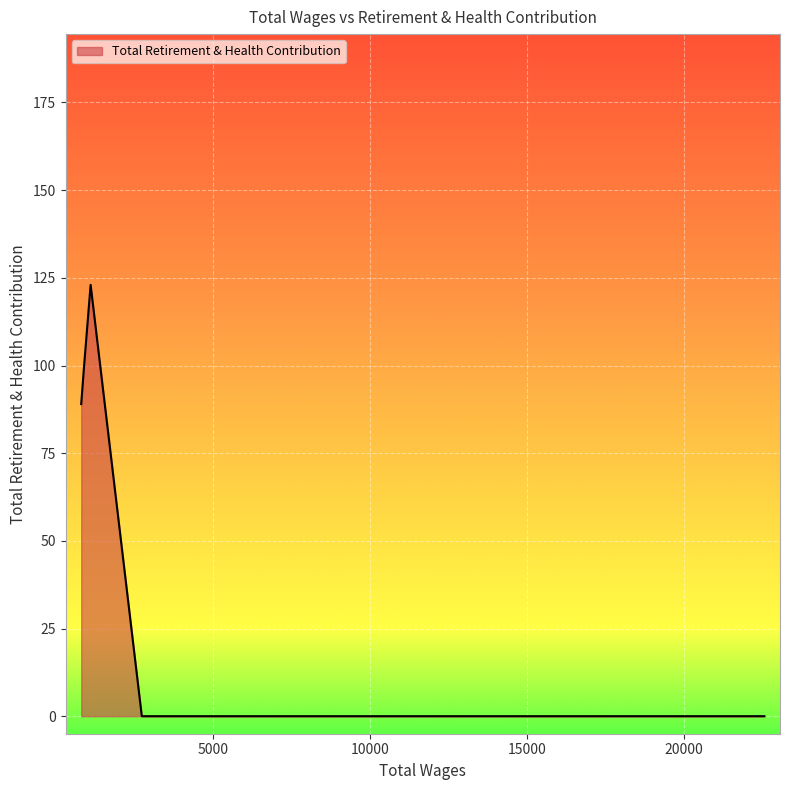

What is the greatest value displayed?

123